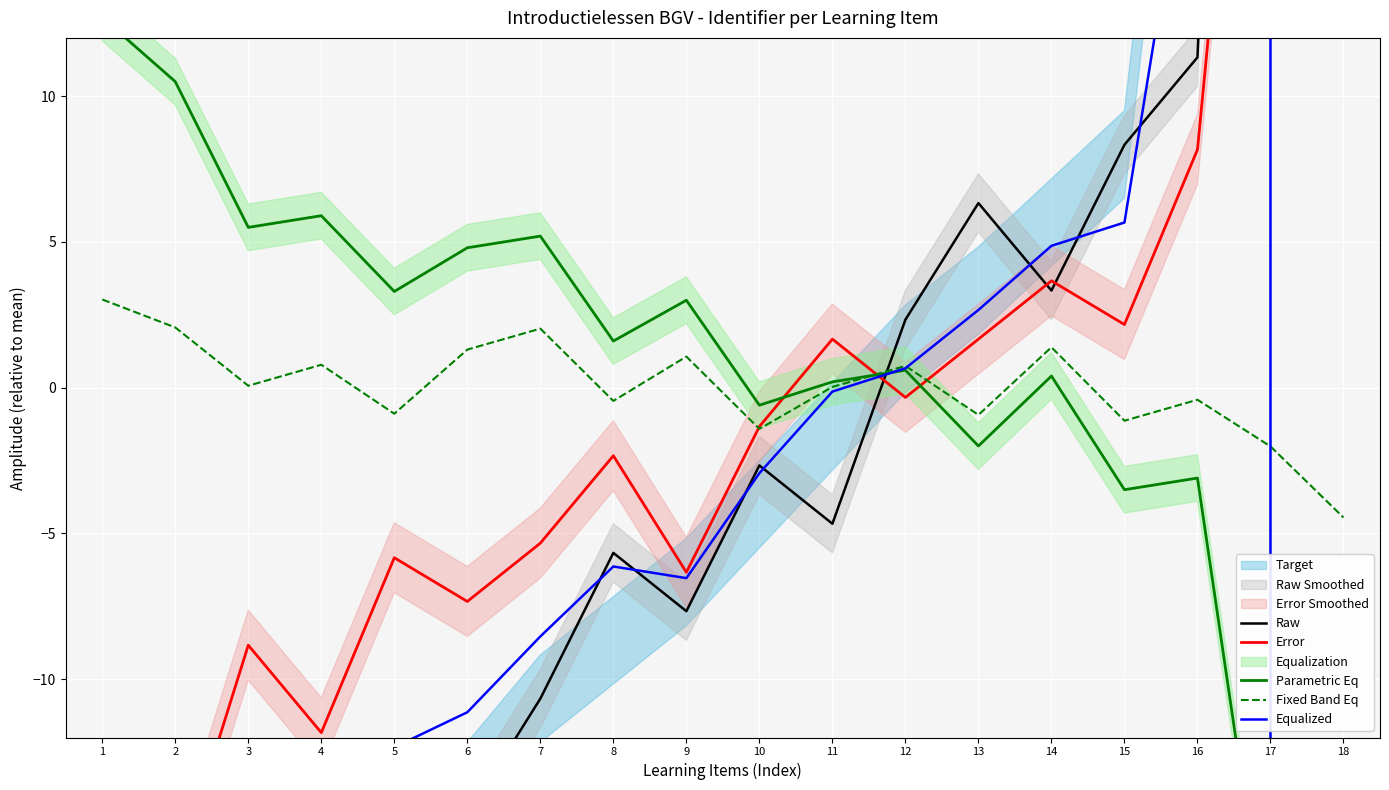

How many data points in Fixed Band Eq are less than 0?

8